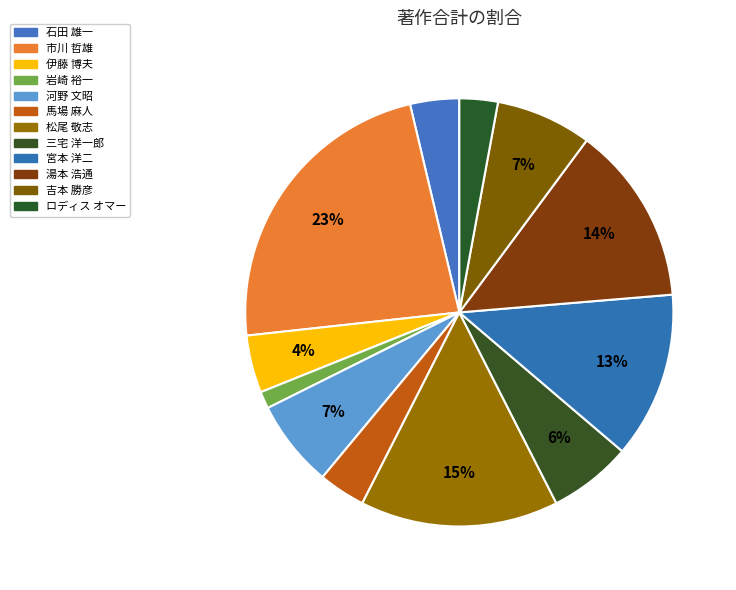

What percentage is the 河野 文昭 slice, to the nearest percent?

7%